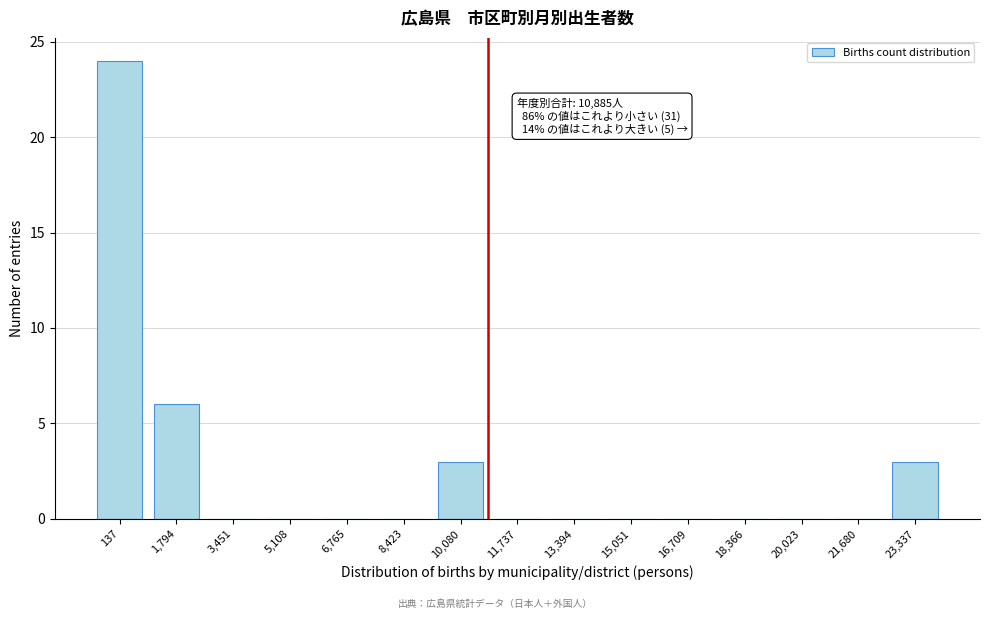

Reading left to right, transcribe all the data shown in this chart.

137=24	1,794=6	3,451=0	5,108=0	6,765=0	8,423=0	10,080=3	11,737=0	13,394=0	15,051=0	16,709=0	18,366=0	20,023=0	21,680=0	23,337=3